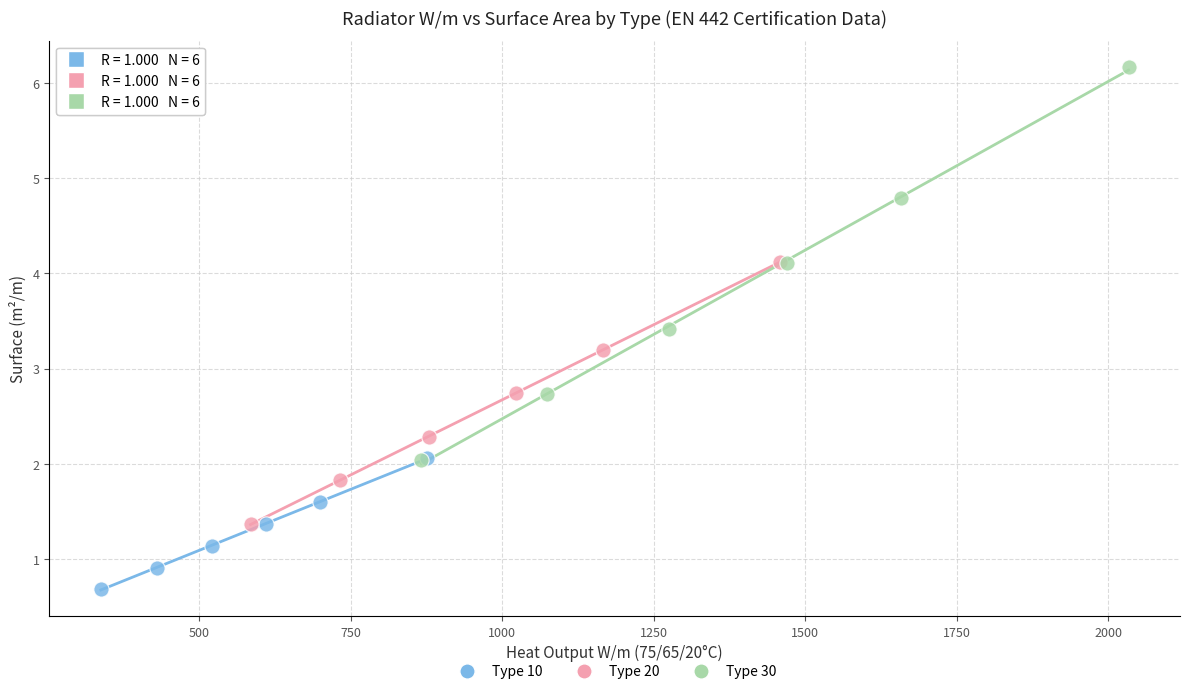

Which series reaches the maximum Y coordinate?

Type 30